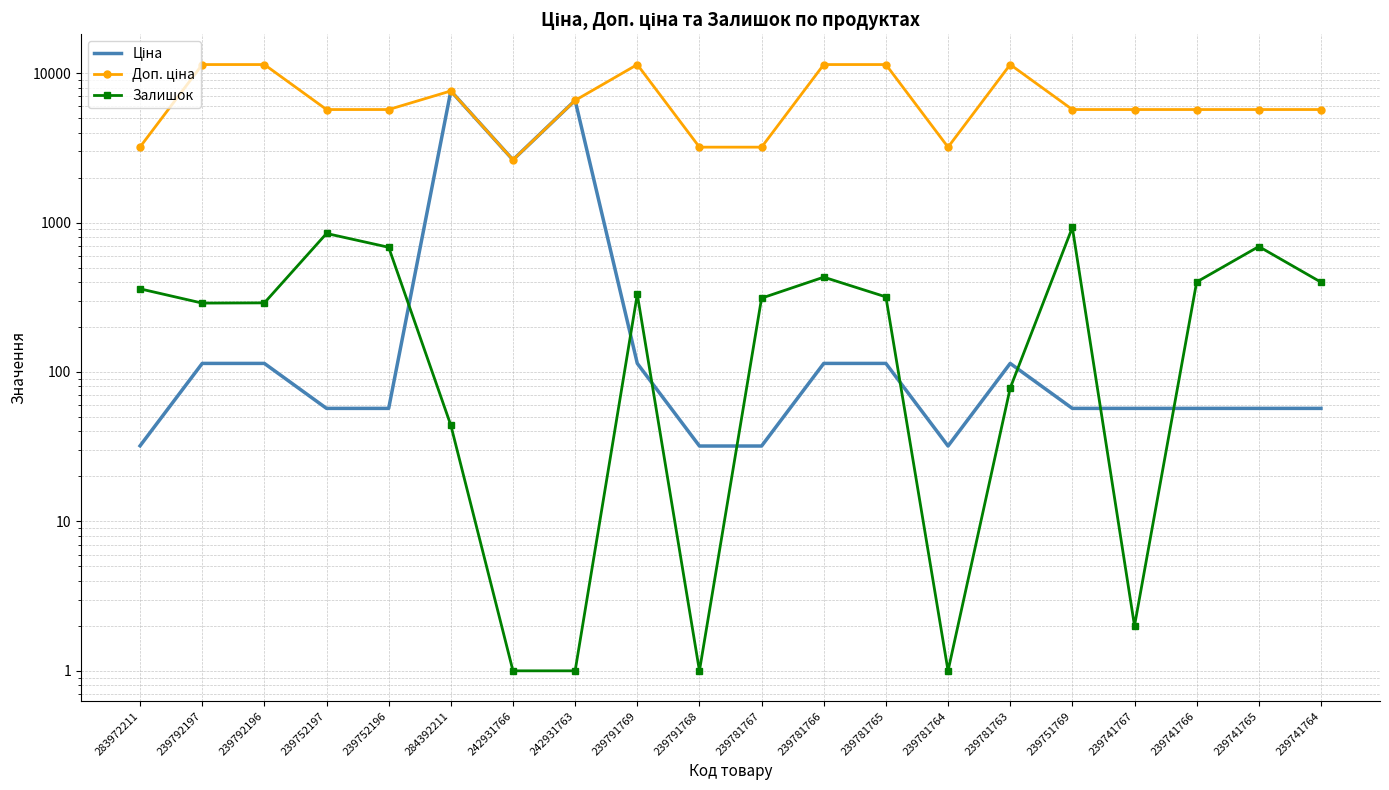

Reading left to right, extract all data points from this chart.

Ціна: 283972211=32.0	239792197=114.1	239792196=114.1	239752197=57.0	239752196=57.0	284392211=7596.5	242931766=2627.5	242931763=6568.8	239791769=114.1	239791768=31.9	239781767=31.9	239781766=114.1	239781765=114.1	239781764=31.9	239781763=114.1	239751769=57.0	239741767=57.0	239741766=57.0	239741765=57.0	239741764=57.0
Доп. ціна: 283972211=3205.0	239792197=11410.0	239792196=11410.0	239752197=5705.0	239752196=5705.0	284392211=7596.5	242931766=2628.0	242931763=6568.8	239791769=11410.0	239791768=3195.0	239781767=3195.0	239781766=11410.0	239781765=11410.0	239781764=3195.0	239781763=11410.0	239751769=5705.0	239741767=5705.0	239741766=5705.0	239741765=5705.0	239741764=5705.0
Залишок: 283972211=360.0	239792197=289.0	239792196=290.0	239752197=845.0	239752196=683.0	284392211=44.0	242931766=1.0	242931763=1.0	239791769=331.0	239791768=1.0	239781767=312.0	239781766=431.0	239781765=318.0	239781764=1.0	239781763=78.0	239751769=927.0	239741767=2.0	239741766=400.0	239741765=691.0	239741764=399.0